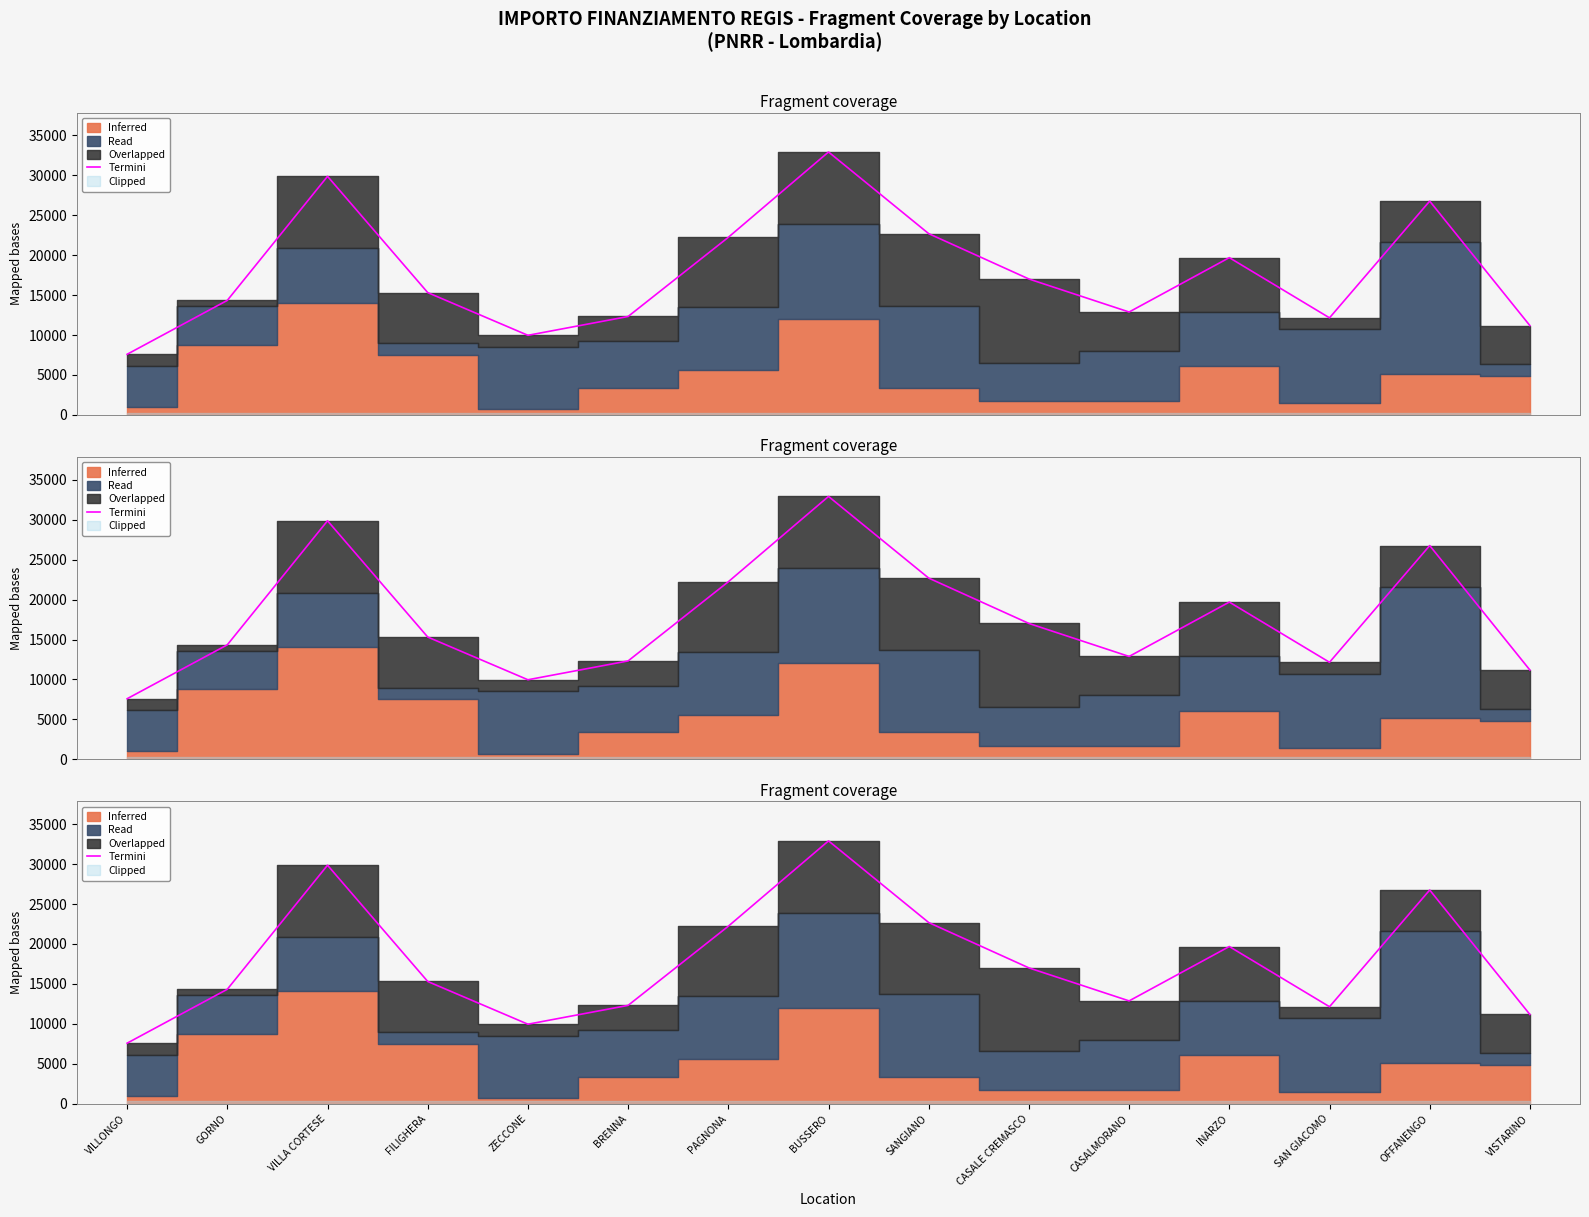

What is the average value?

17790